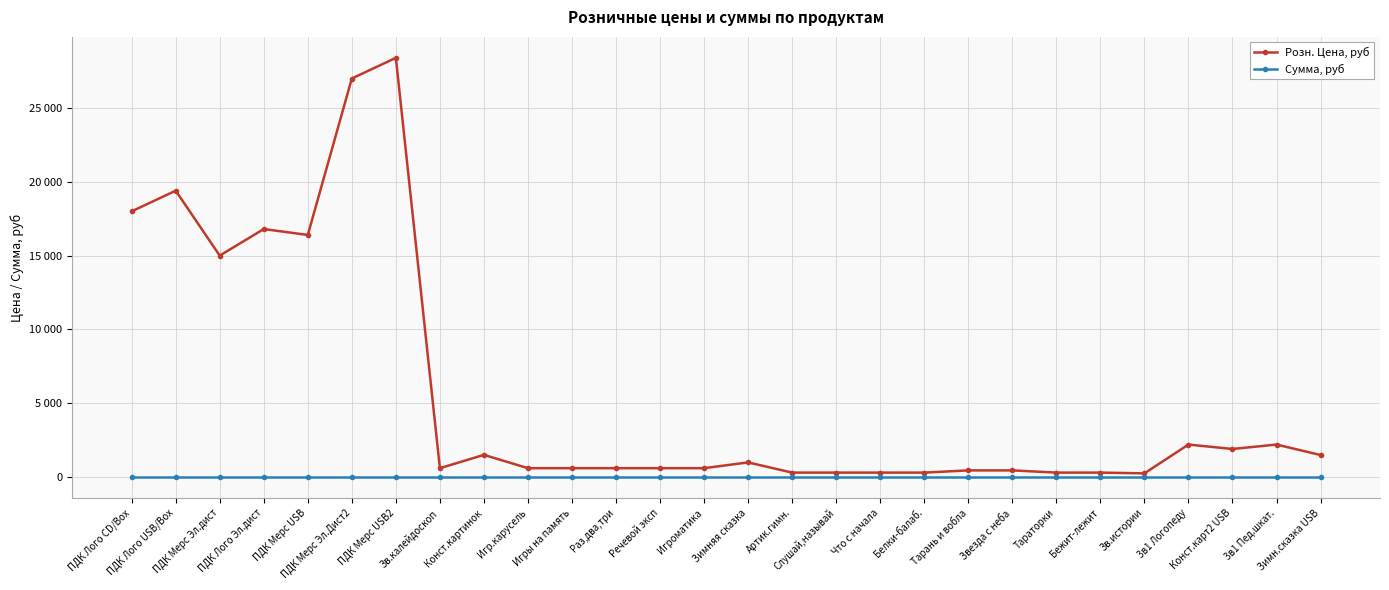

Is the value of Сумма, руб at ПДК Мерс USB2 greater than the value of Розн. Цена, руб at Зимн.сказка USB?

No